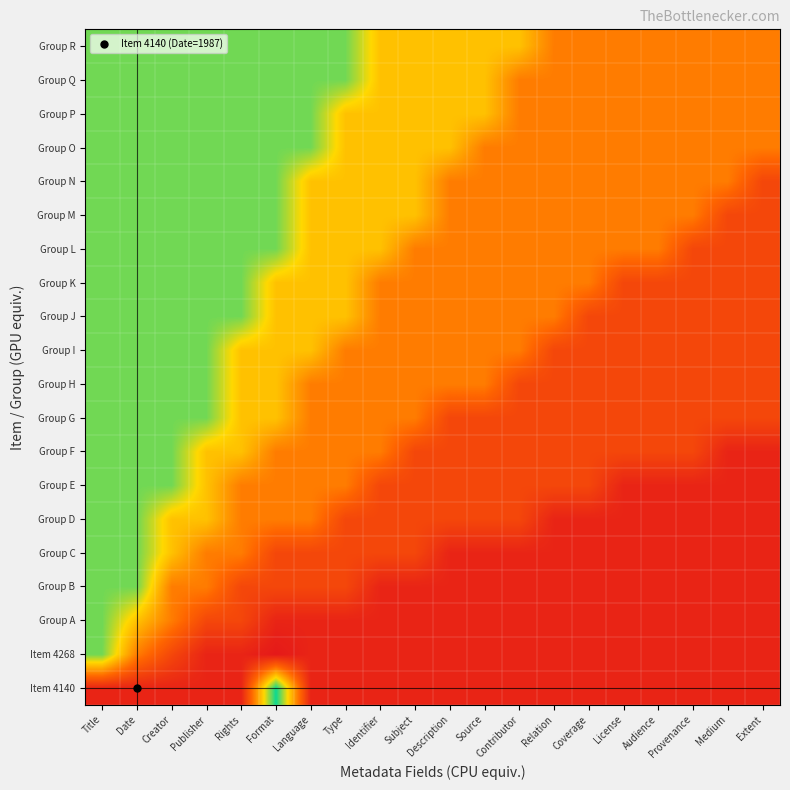

At how many categories does at least one series exceed 0?

20